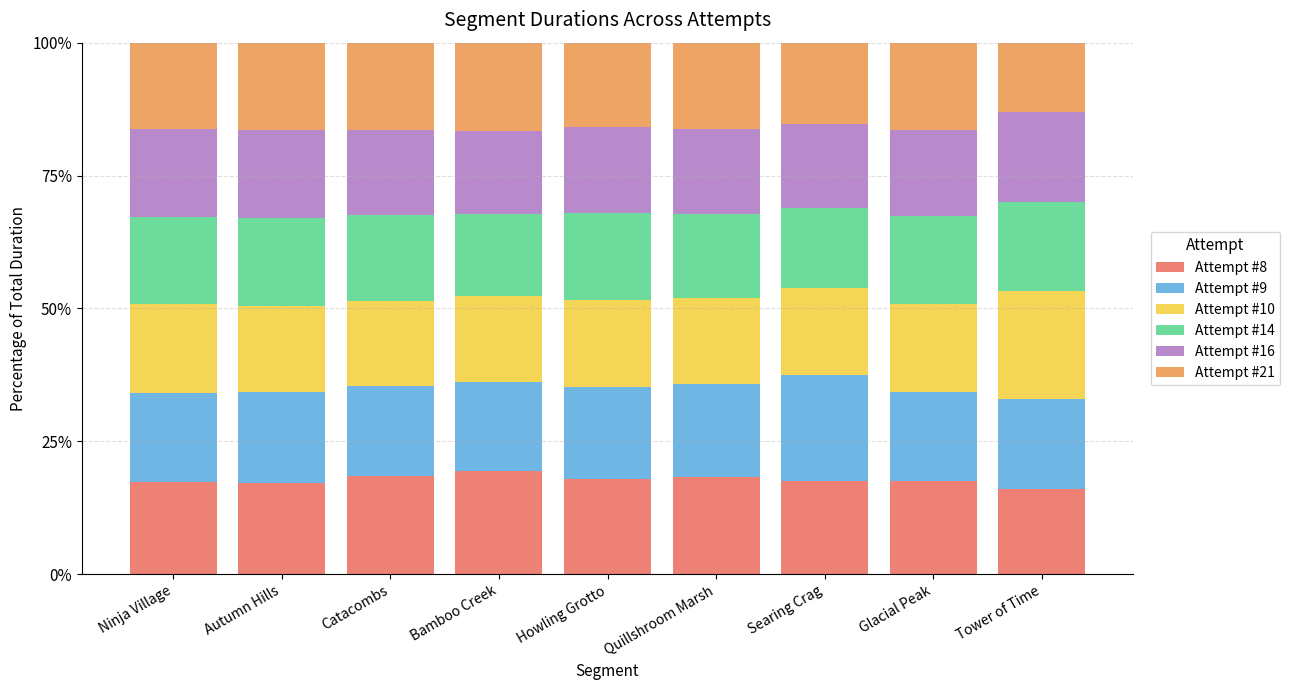

What is the sum of all Attempt #8 values?

159.6